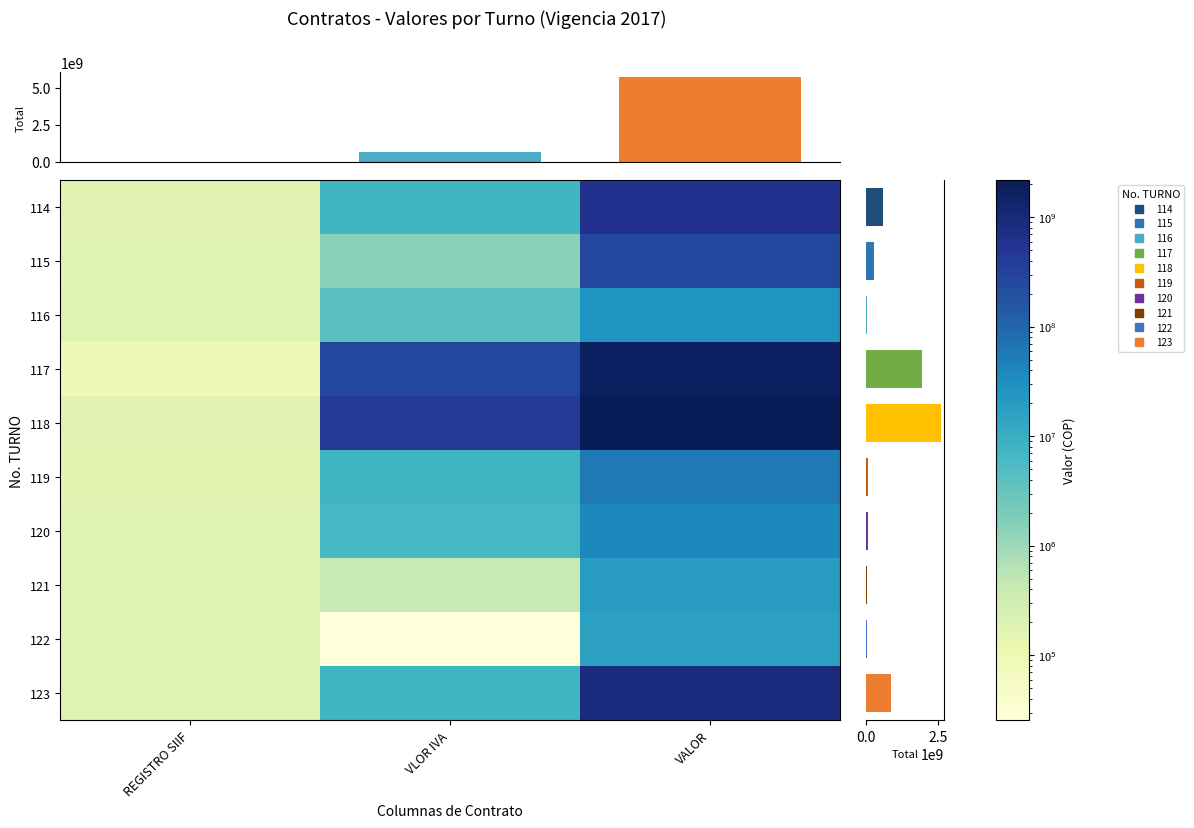

Between REGISTRO SIIF and VLOR IVA, which series saw the biggest shift?

118